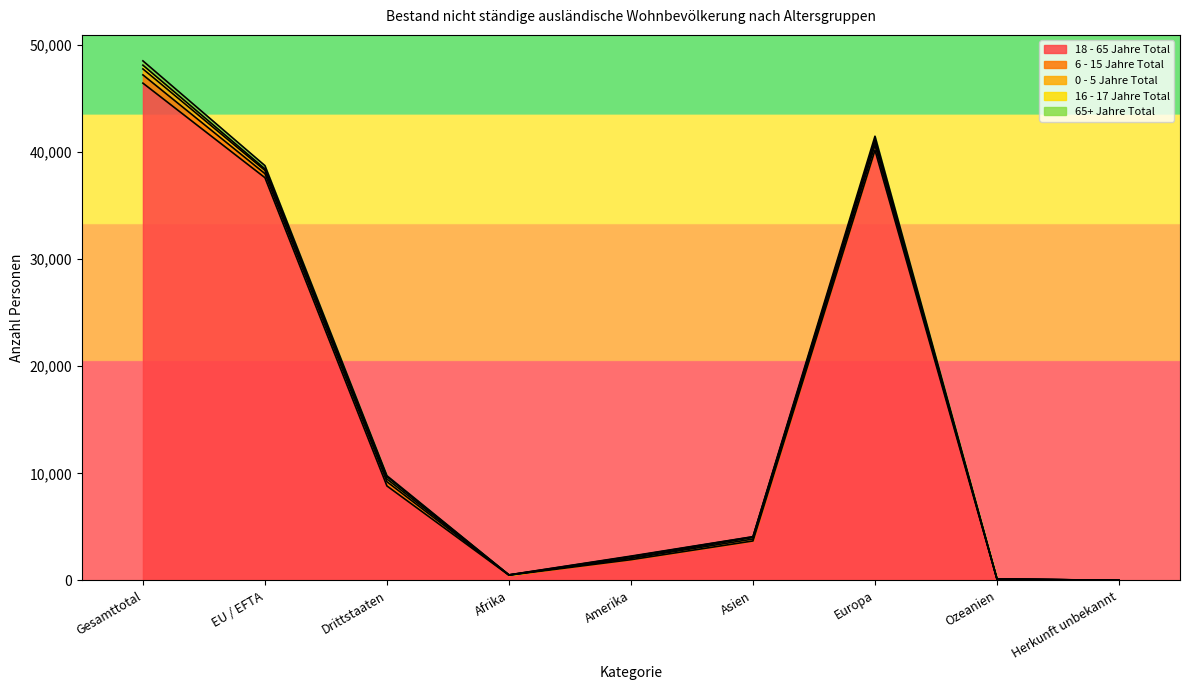

Rank the series at Gesamttotal from highest to lowest value.

18 - 65 Jahre Total, 6 - 15 Jahre Total, 0 - 5 Jahre Total, 65+ Jahre Total, 16 - 17 Jahre Total